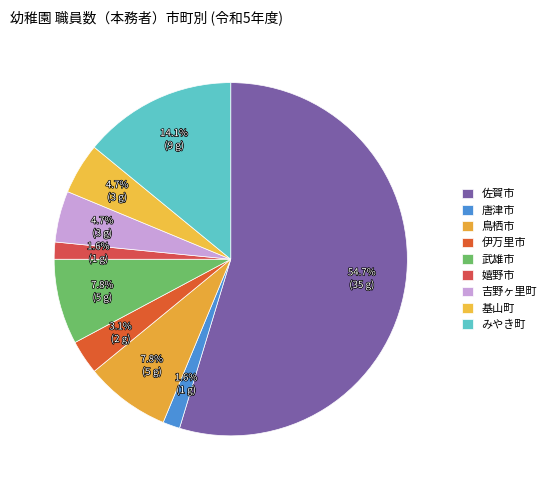

How many segments does this pie chart have?

9